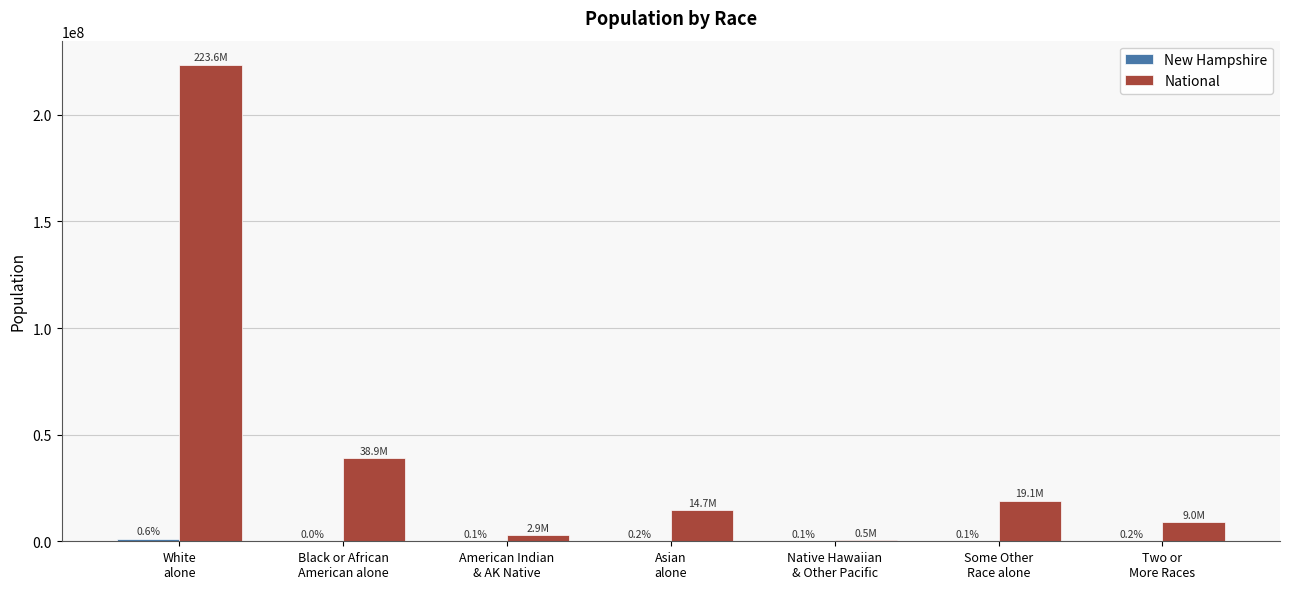

What position from the right is Black or African
American alone?

6